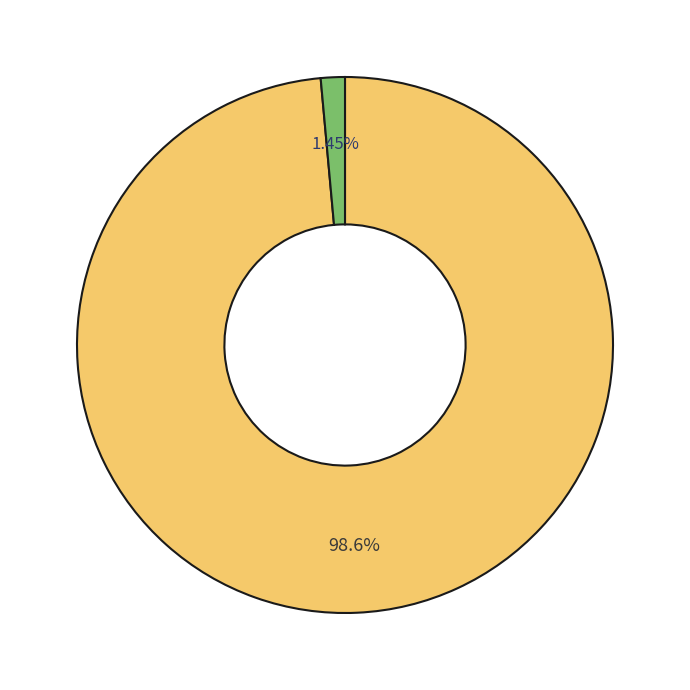

To the nearest percent, what is the average slice percentage?

50%